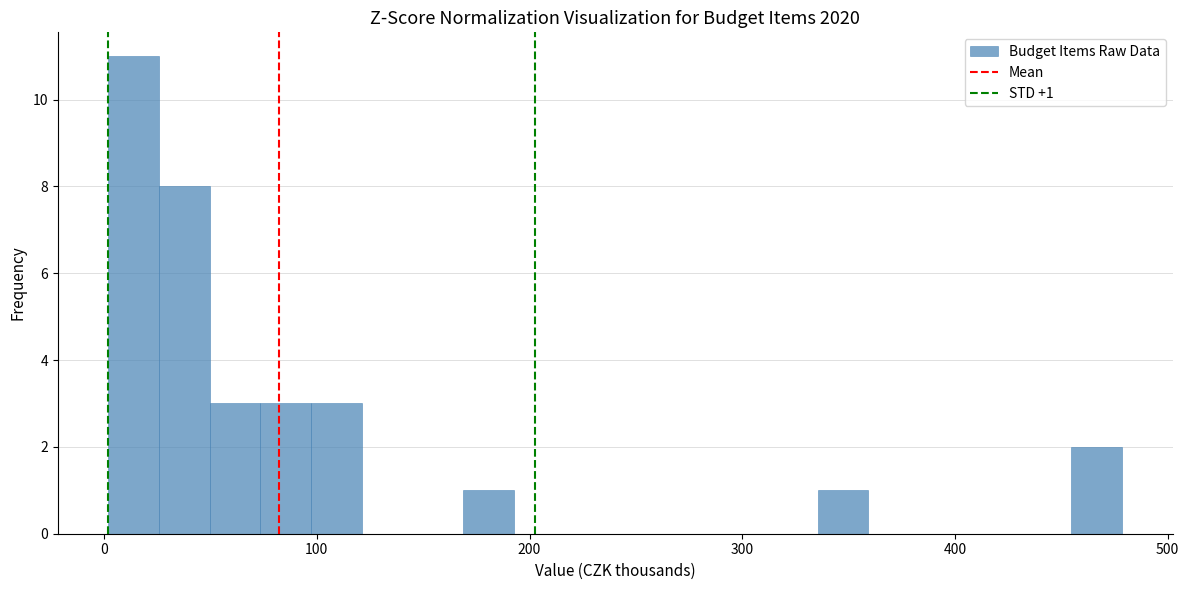

Around what value on the x-axis is the tallest bar? Give the approximate position of its centre, as read against the axis.

10